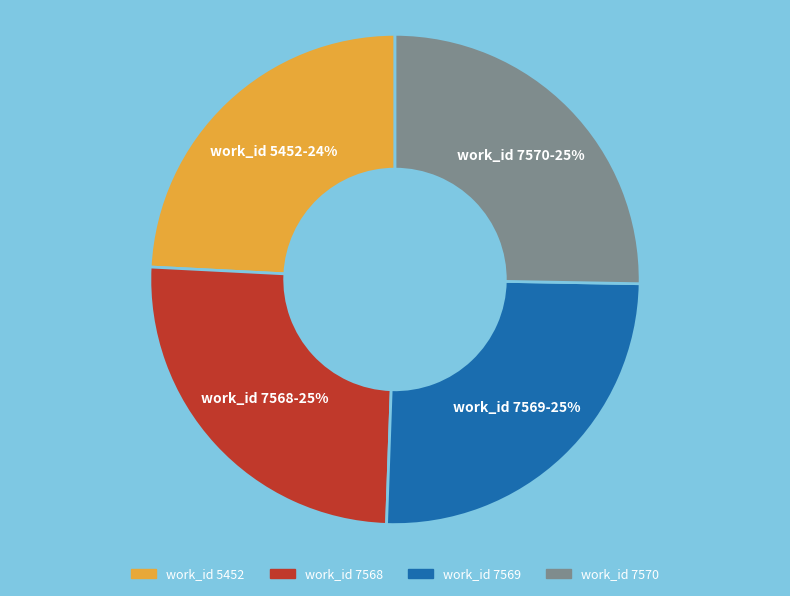

Does any single category account for the majority?

No